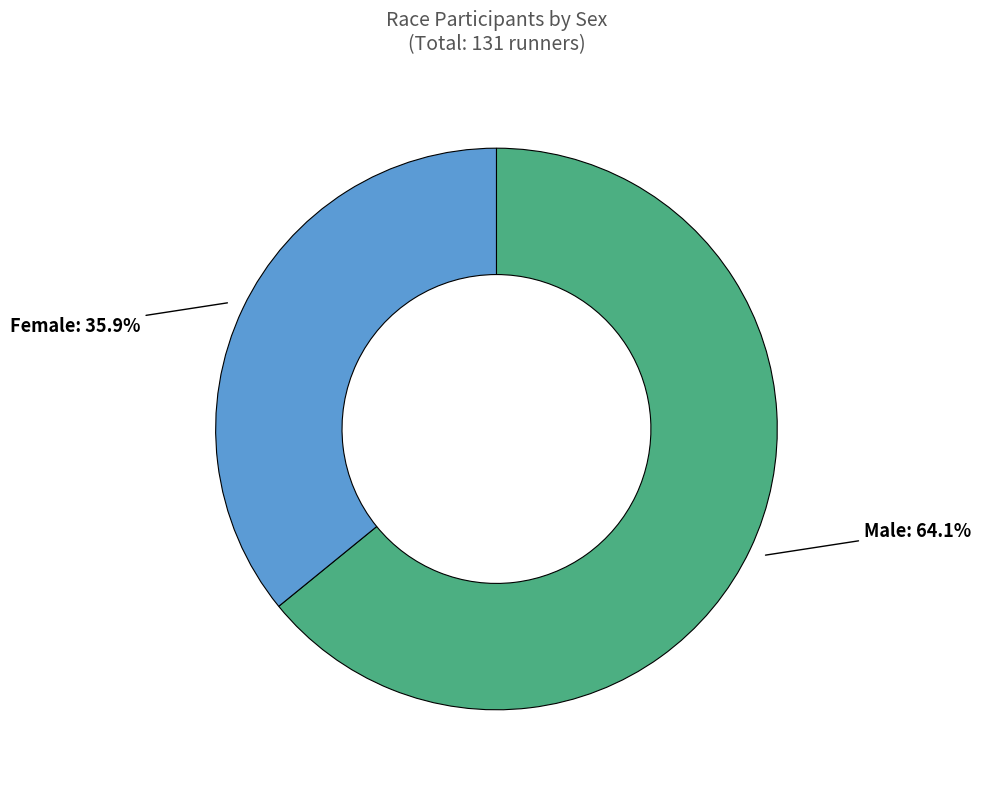

Is there a majority slice in this chart?

Yes